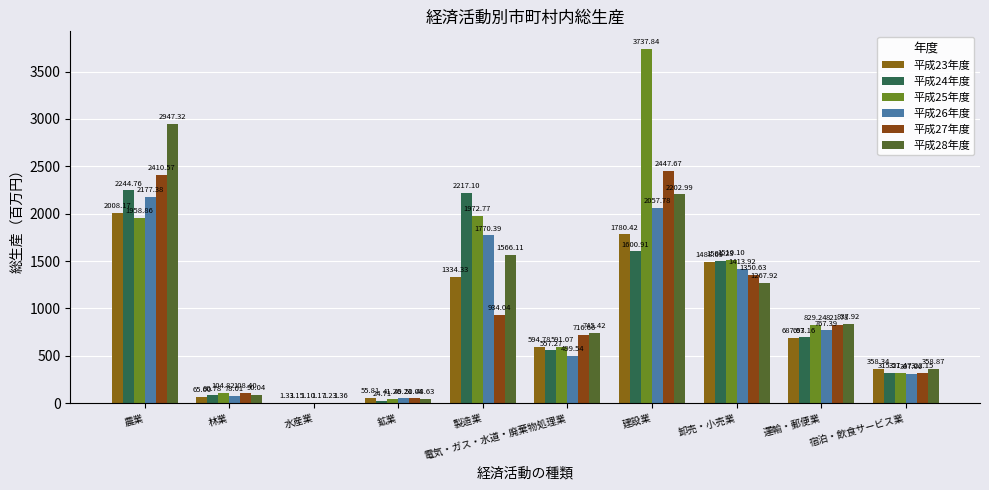

Which series changed the most between 林業 and 宿泊・飲食サービス業?

平成23年度